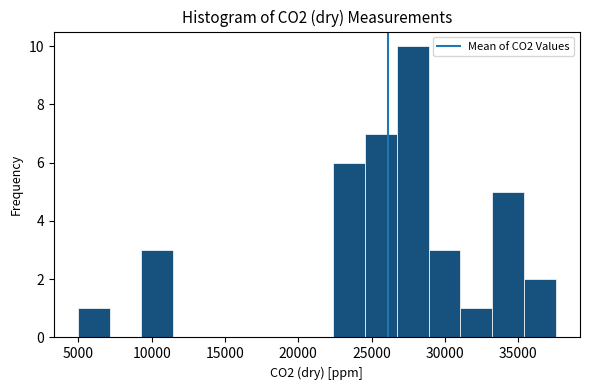

Which range on the x-axis has the tallest bar?

26500 to 29000